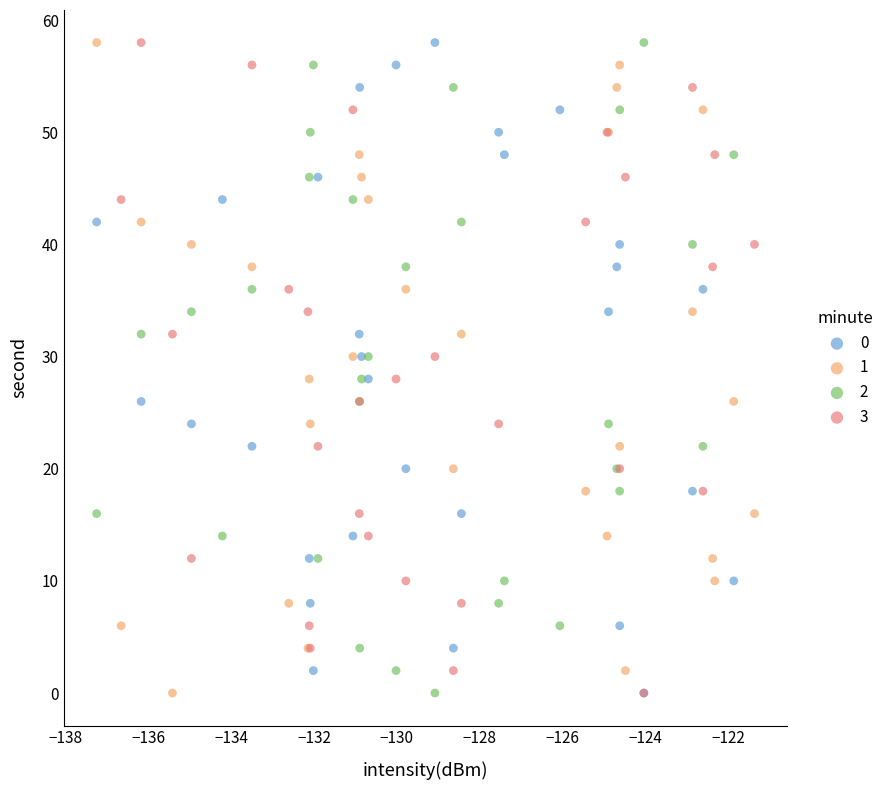

What are all the series names shown in the legend?

0, 1, 2, 3